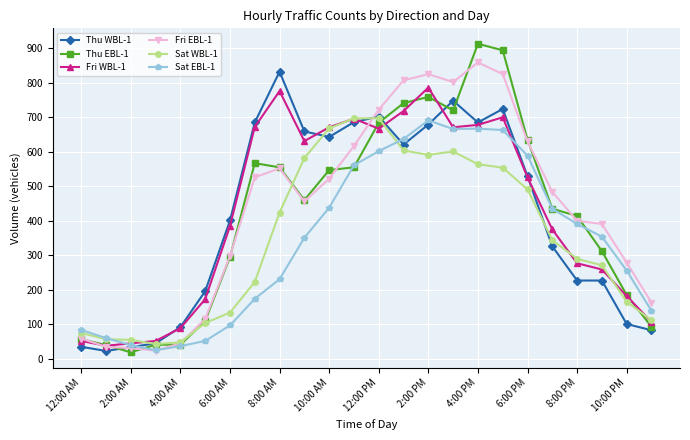

How many values in the Sat WBL-1 series are below 344?

12